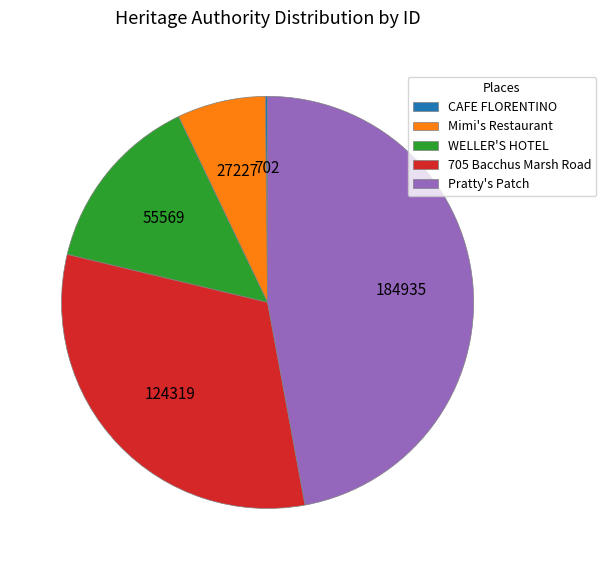

The Mimi's Restaurant slice represents 7% of the pie. True or false?

True